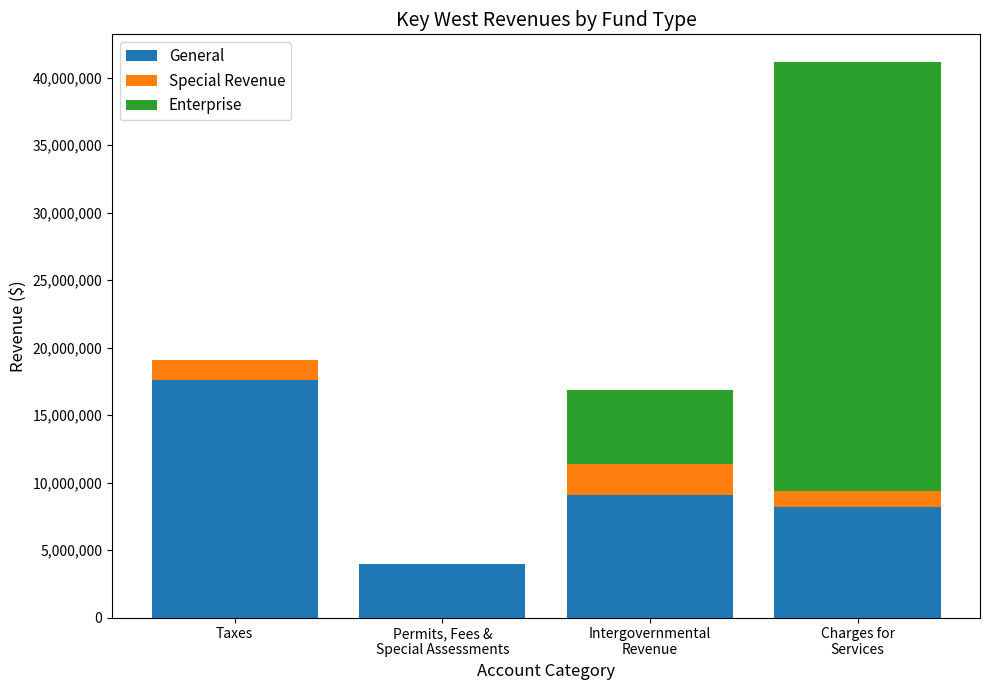

At which label does General reach its peak?

Taxes